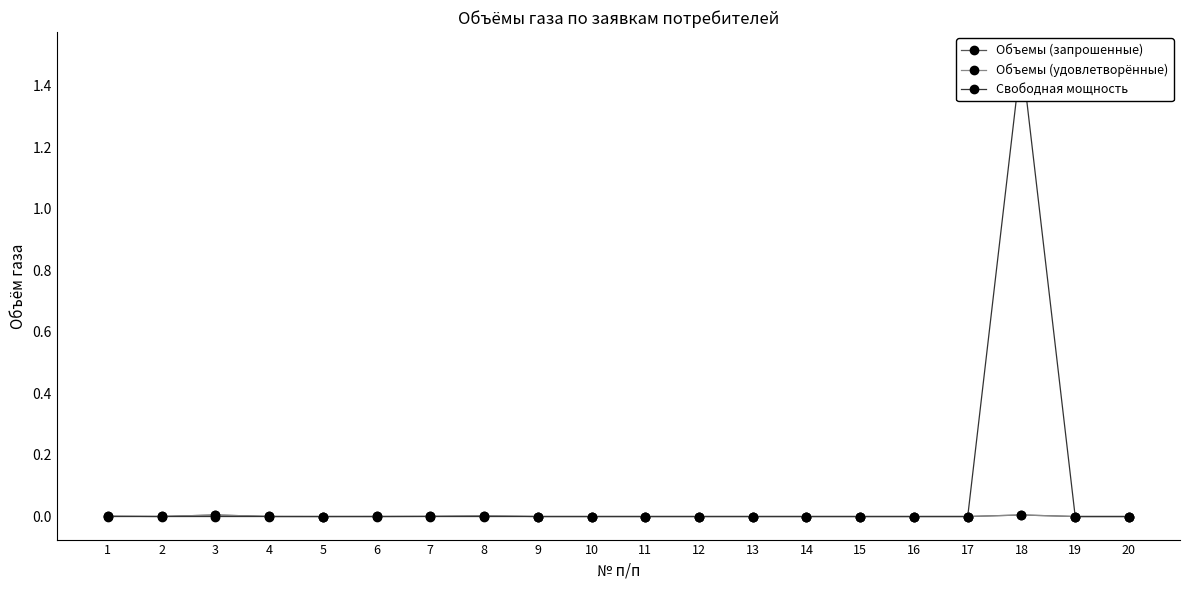

True or false: Свободная мощность and Объемы (запрошенные) cross at least once.

False